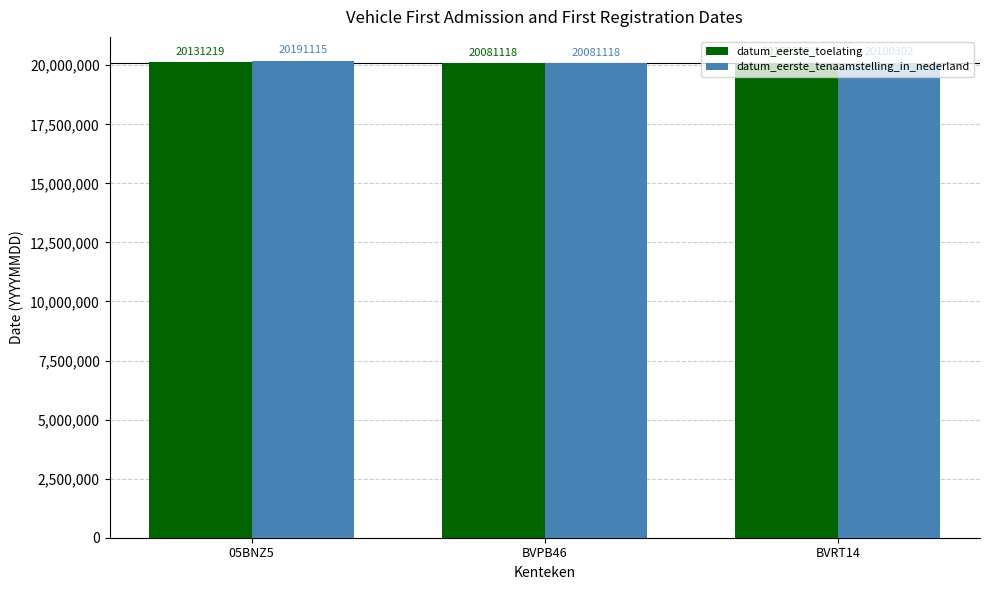

What is the label of the 3rd bar from the left?

BVRT14